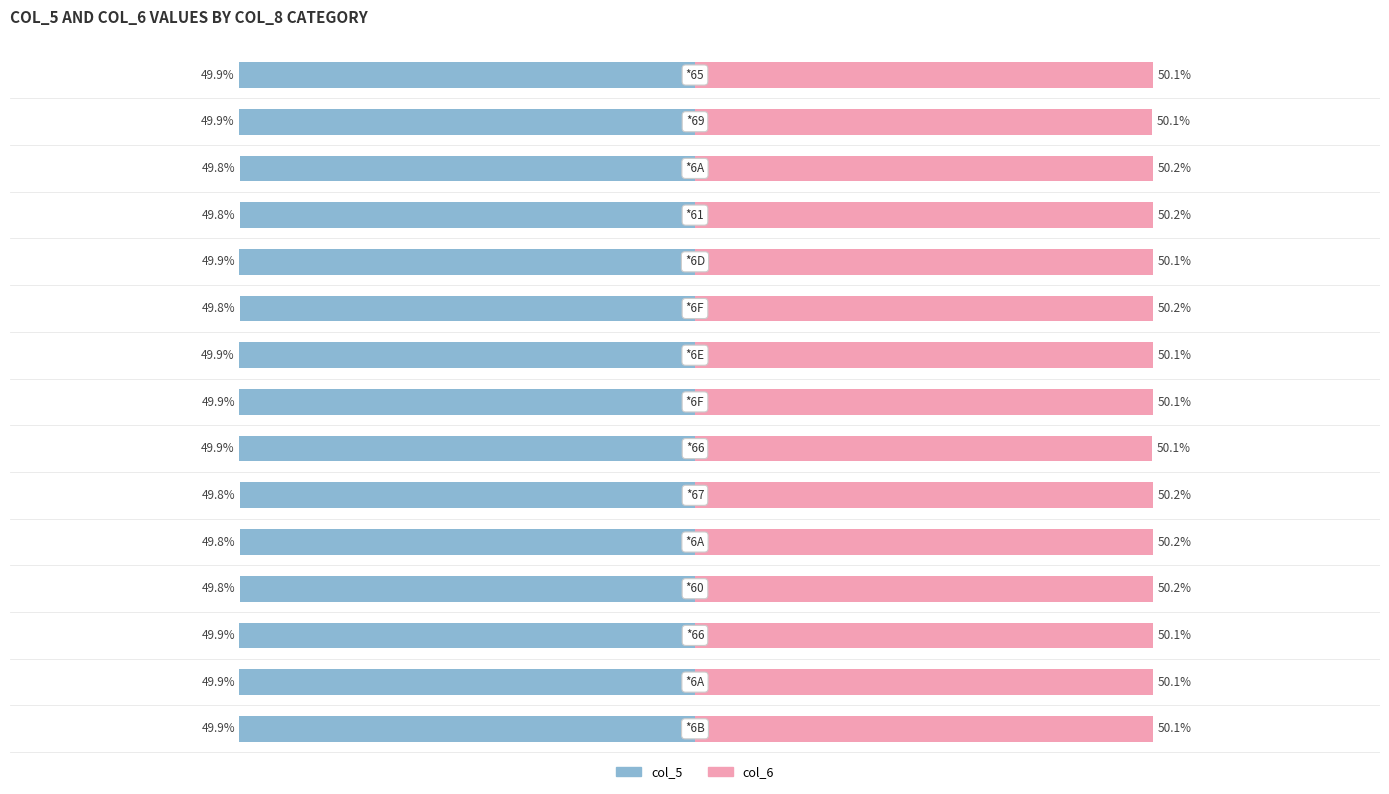

Count the number of data series in this chart.

2